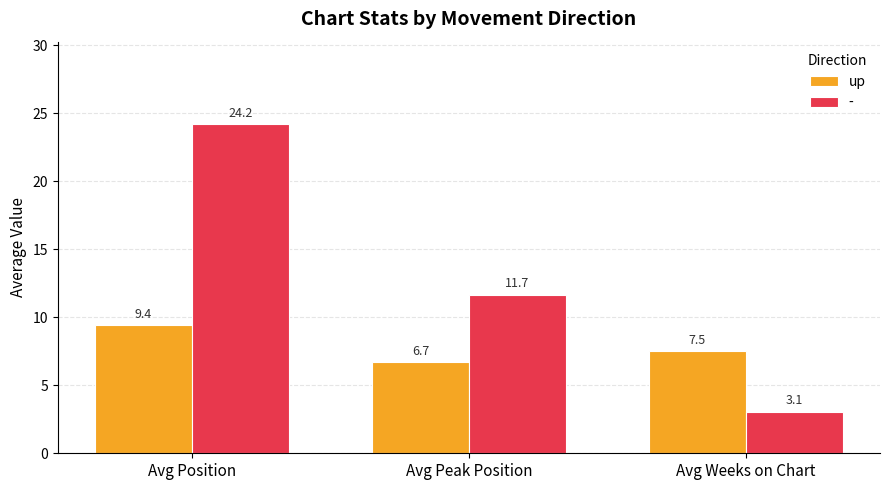

Are the bars horizontal?

No